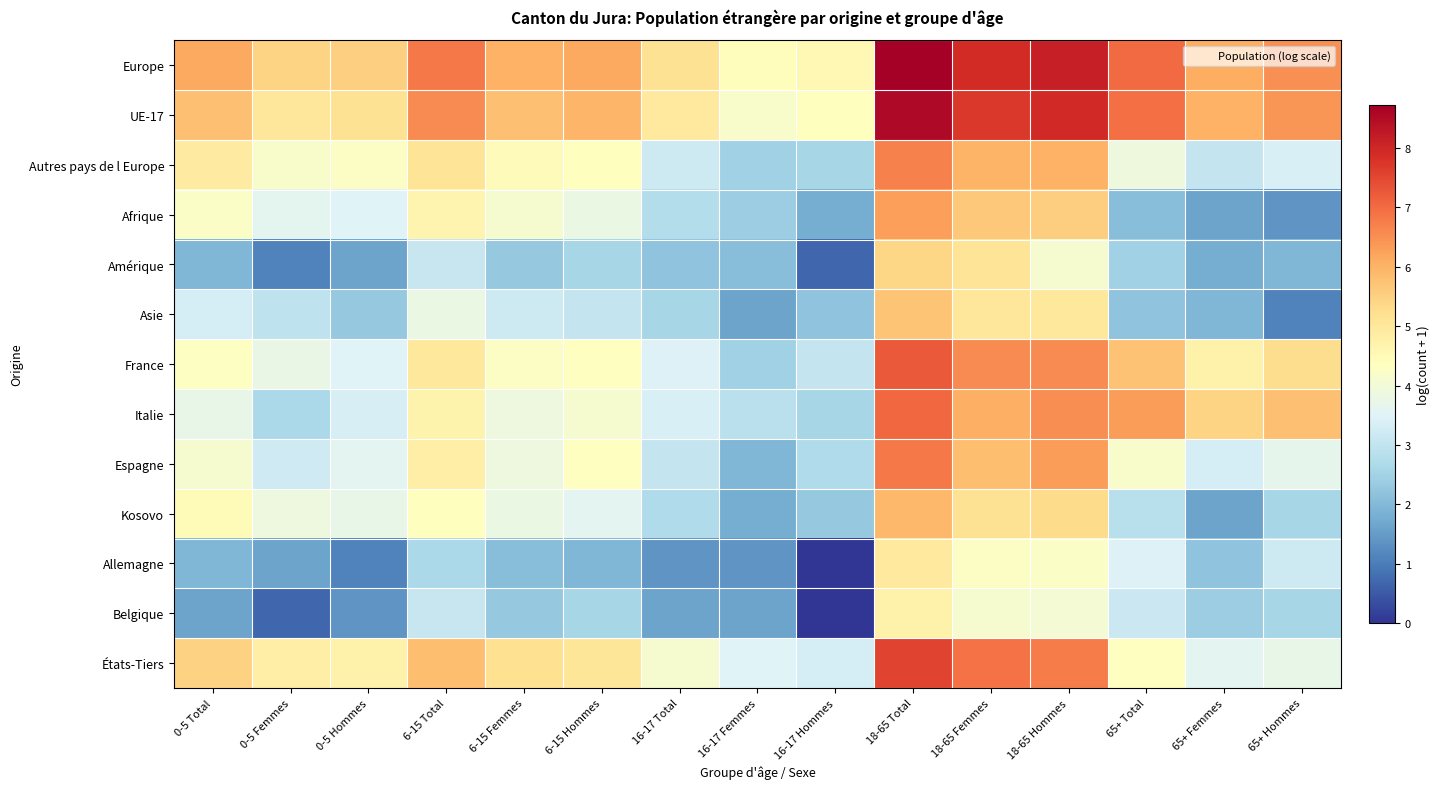

What is the spread (max minus min) of values at 6-15 Hommes?

4.2